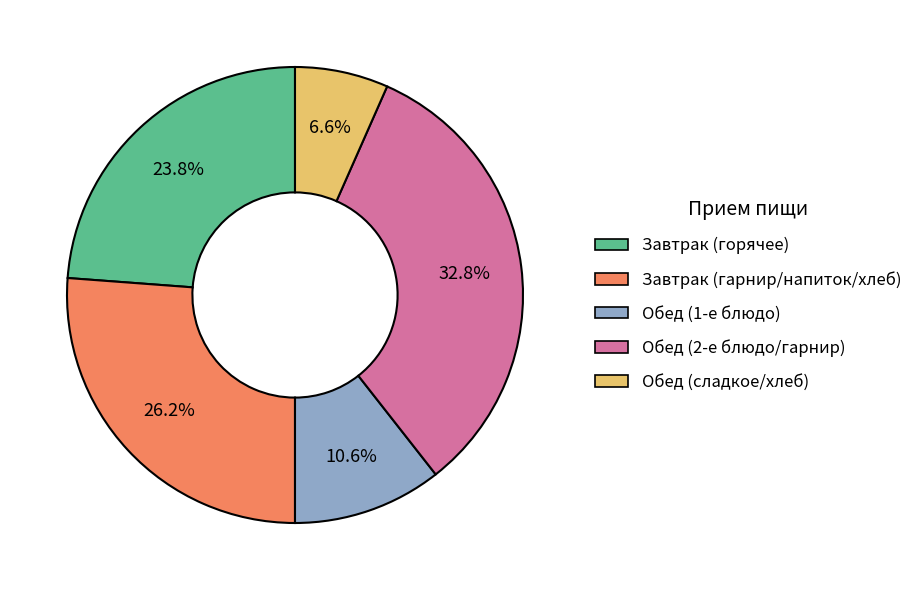

Is there a majority slice in this chart?

No